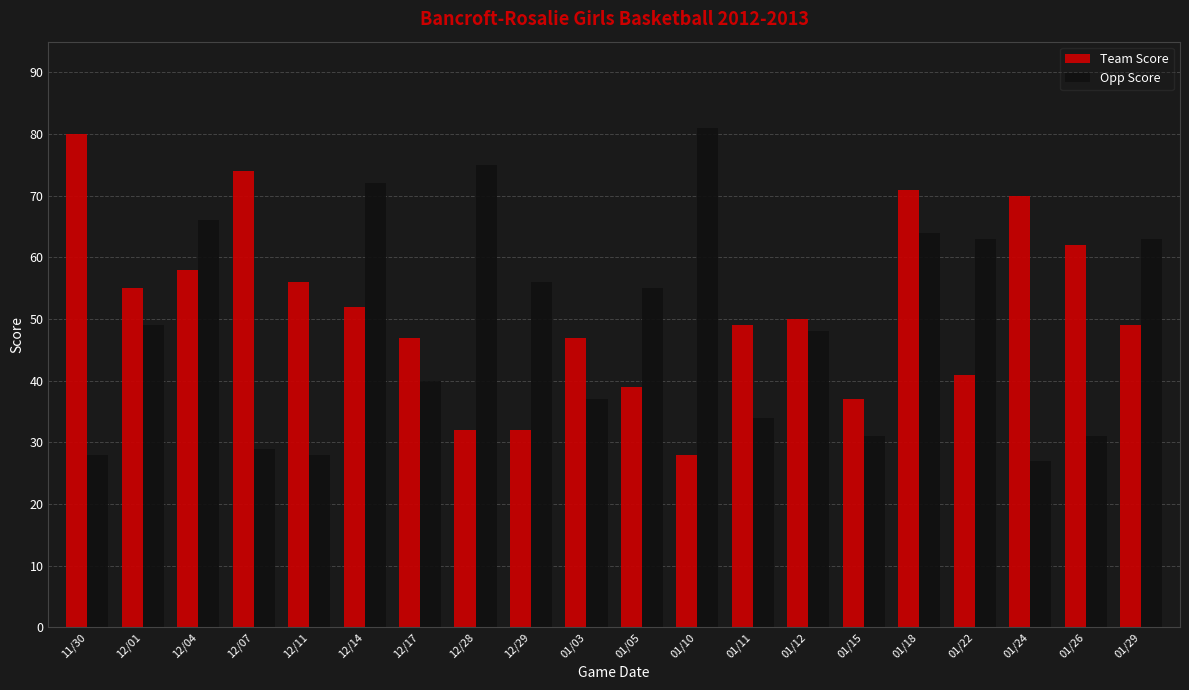

At how many categories does at least one series exceed 76?

2